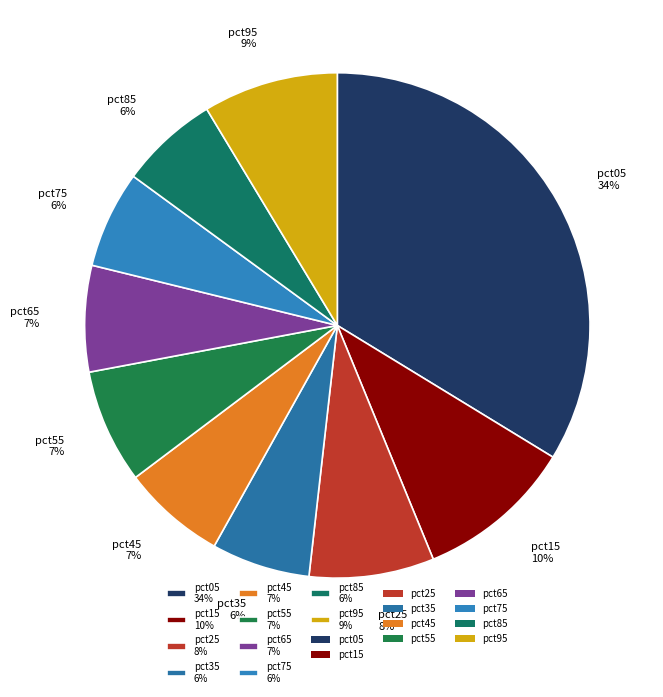

How many segments does this pie chart have?

10